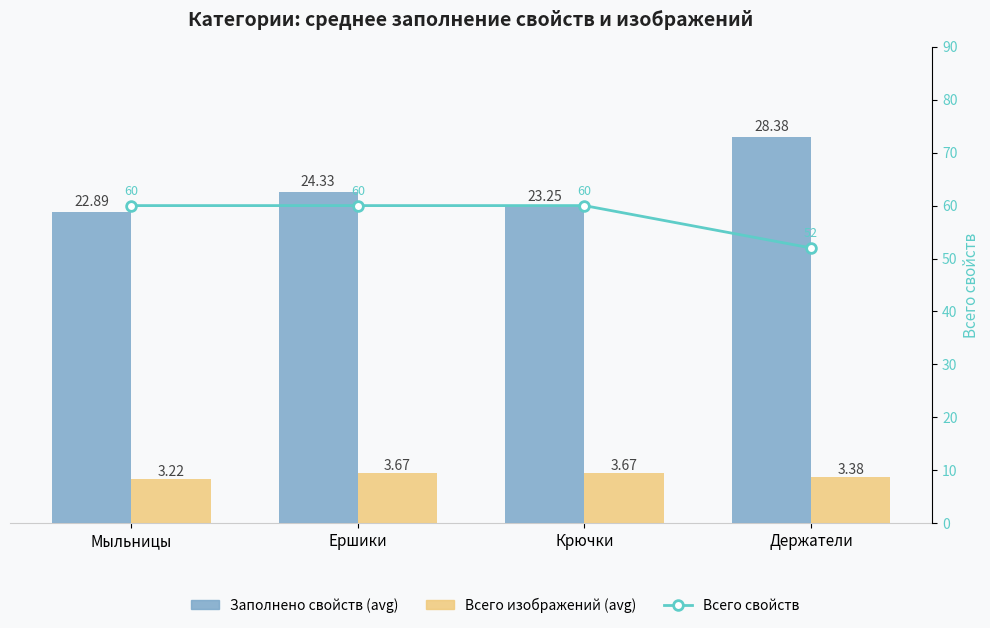

The value of Заполнено свойств (avg) at Крючки is 23.2. True or false?

True